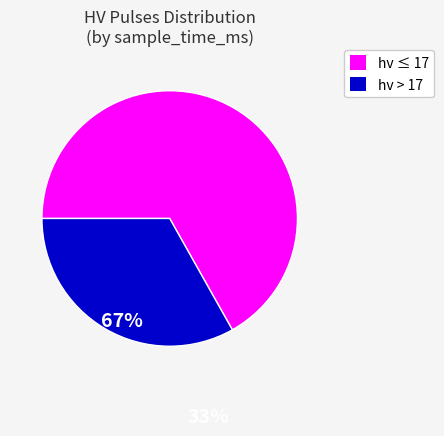

Does any single category account for the majority?

Yes